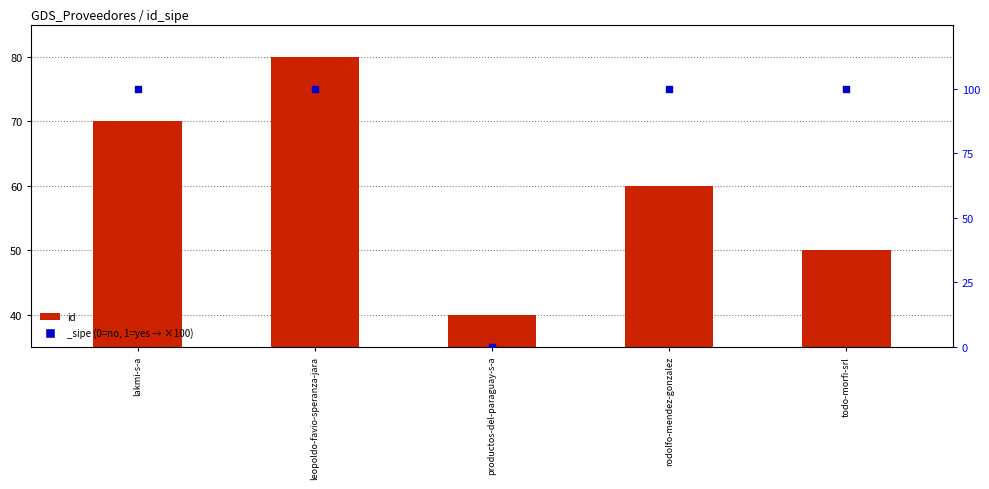

Between productos-del-paraguay-s-a and lakmi-s-a, which is larger?

lakmi-s-a